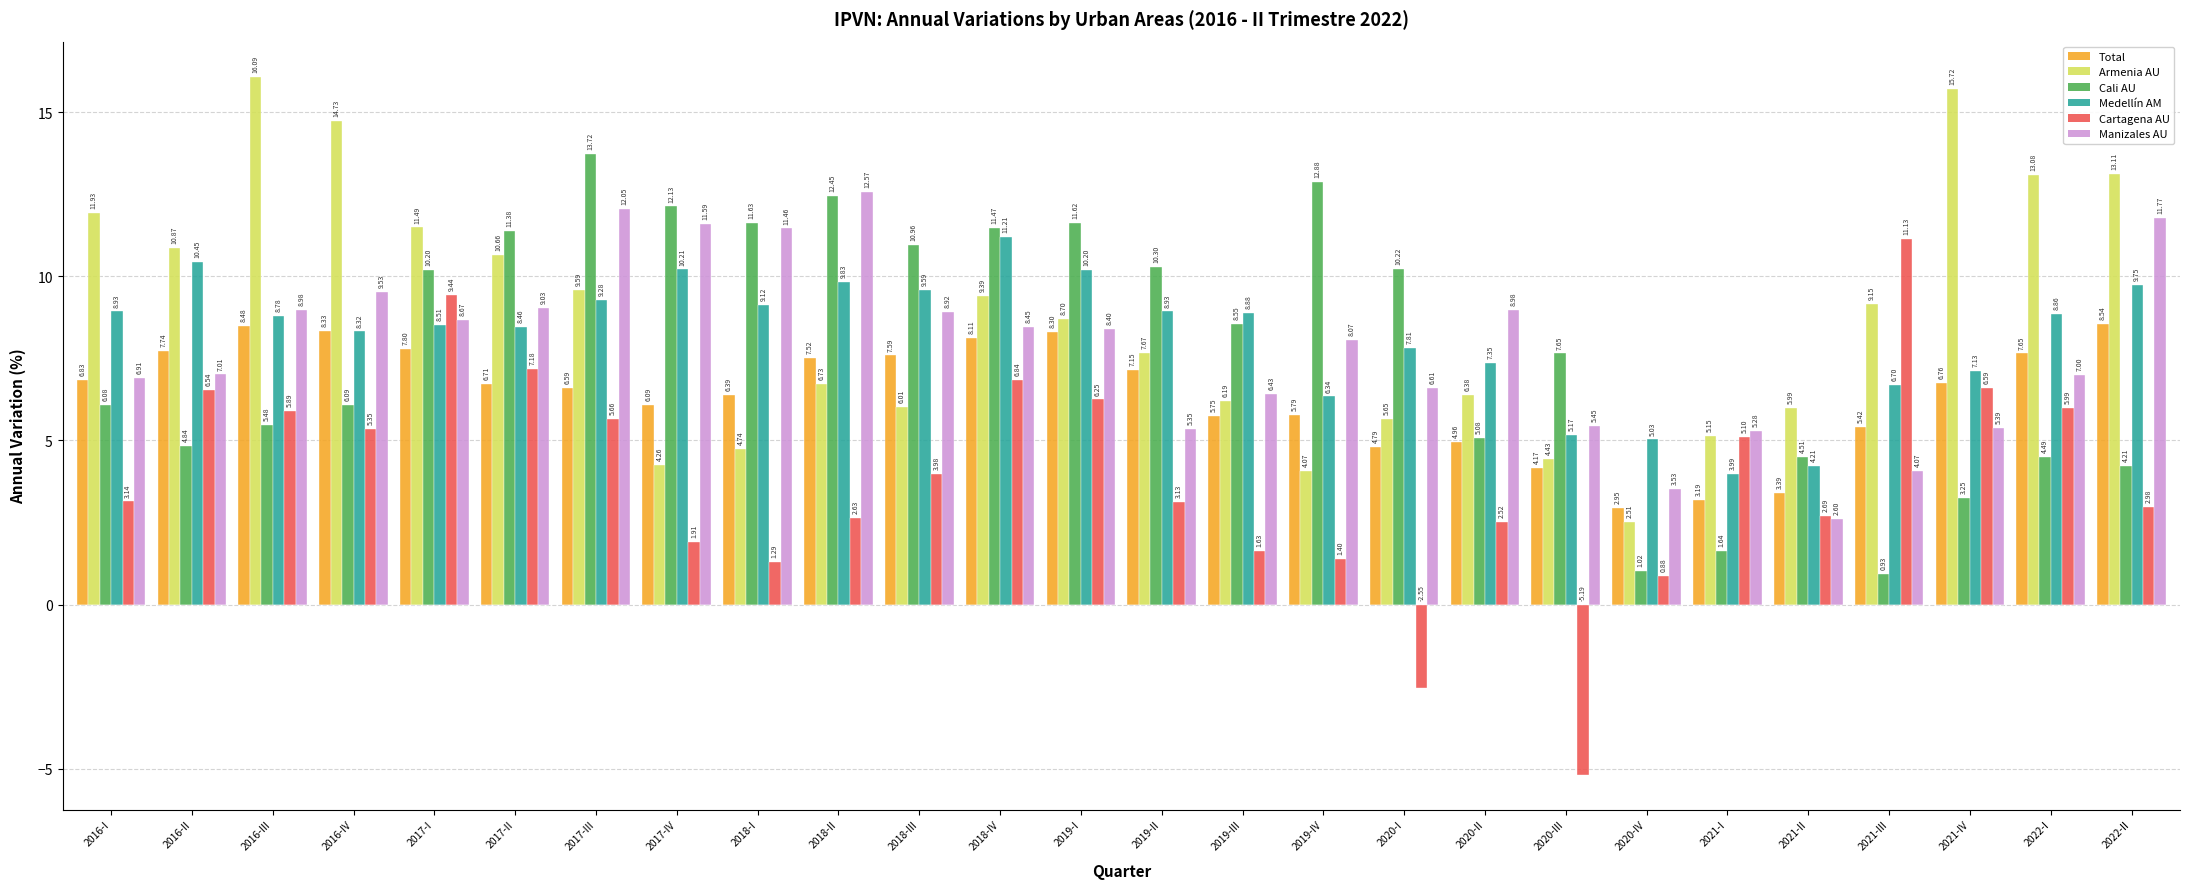

Read the Manizales AU value at 2021-III.

4.1